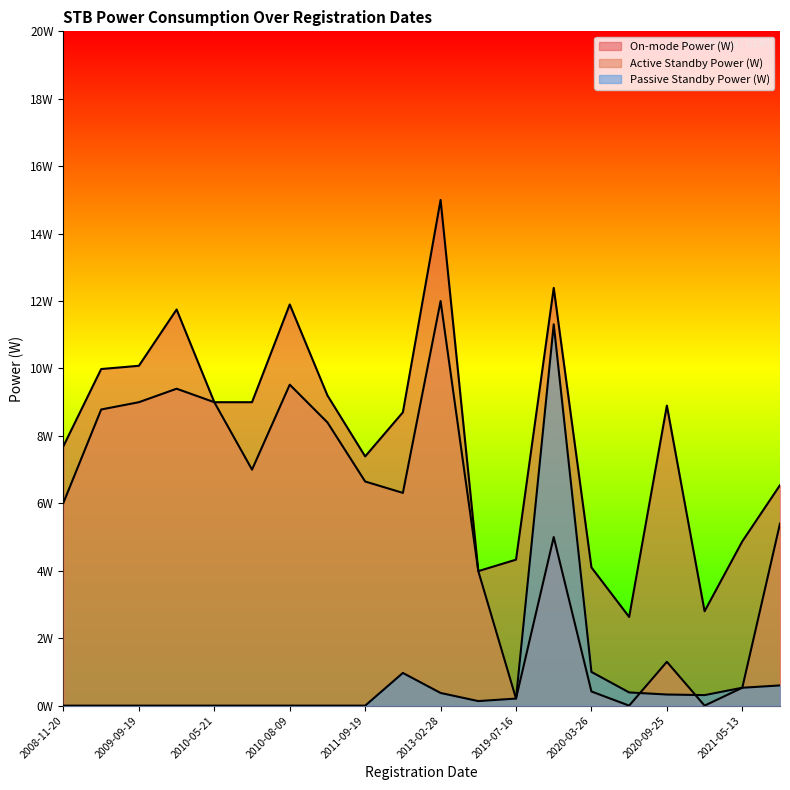

True or false: Active Standby Power (W) and On-mode Power (W) cross at least once.

False